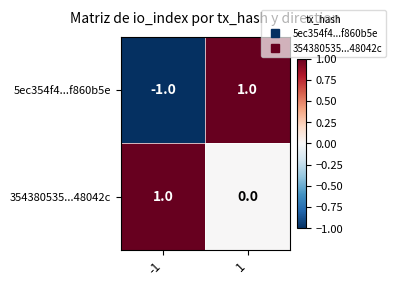

Which series has the largest range (max minus min)?

5ec354f4...f860b5e